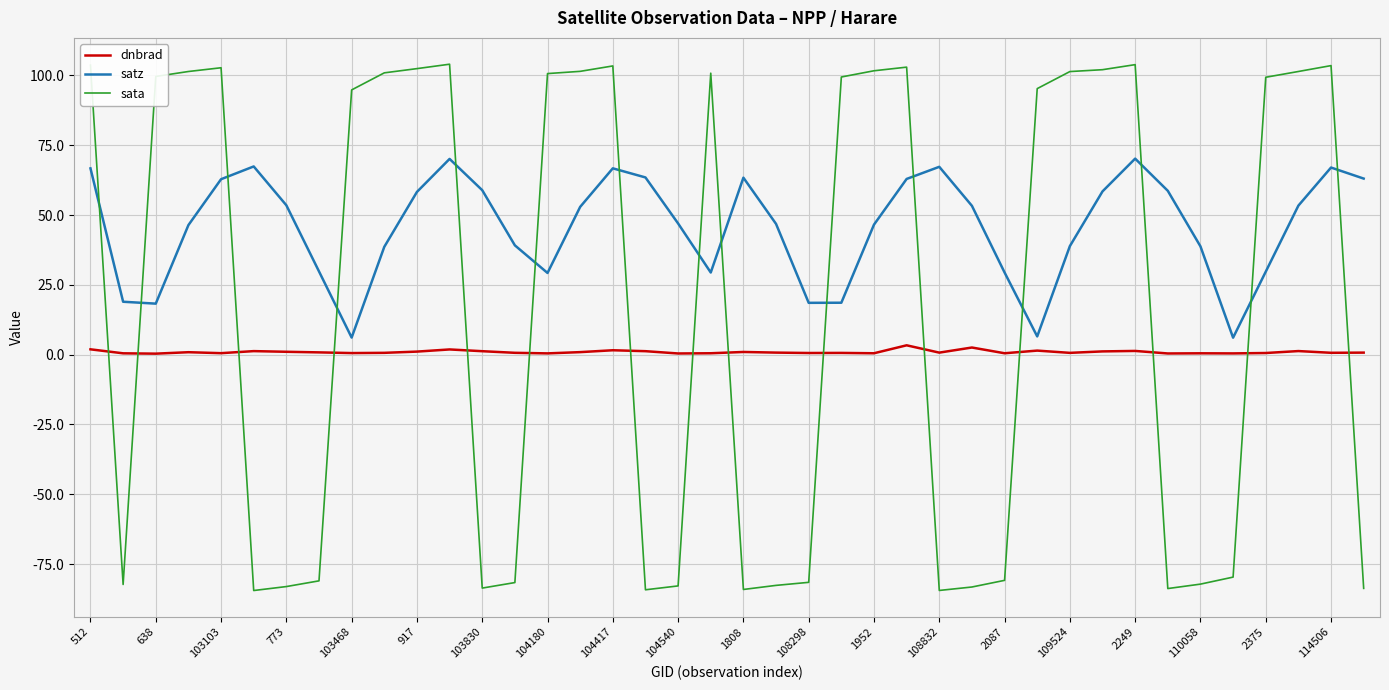

Which series ends up on top after the final intersection of dnbrad and sata?

dnbrad